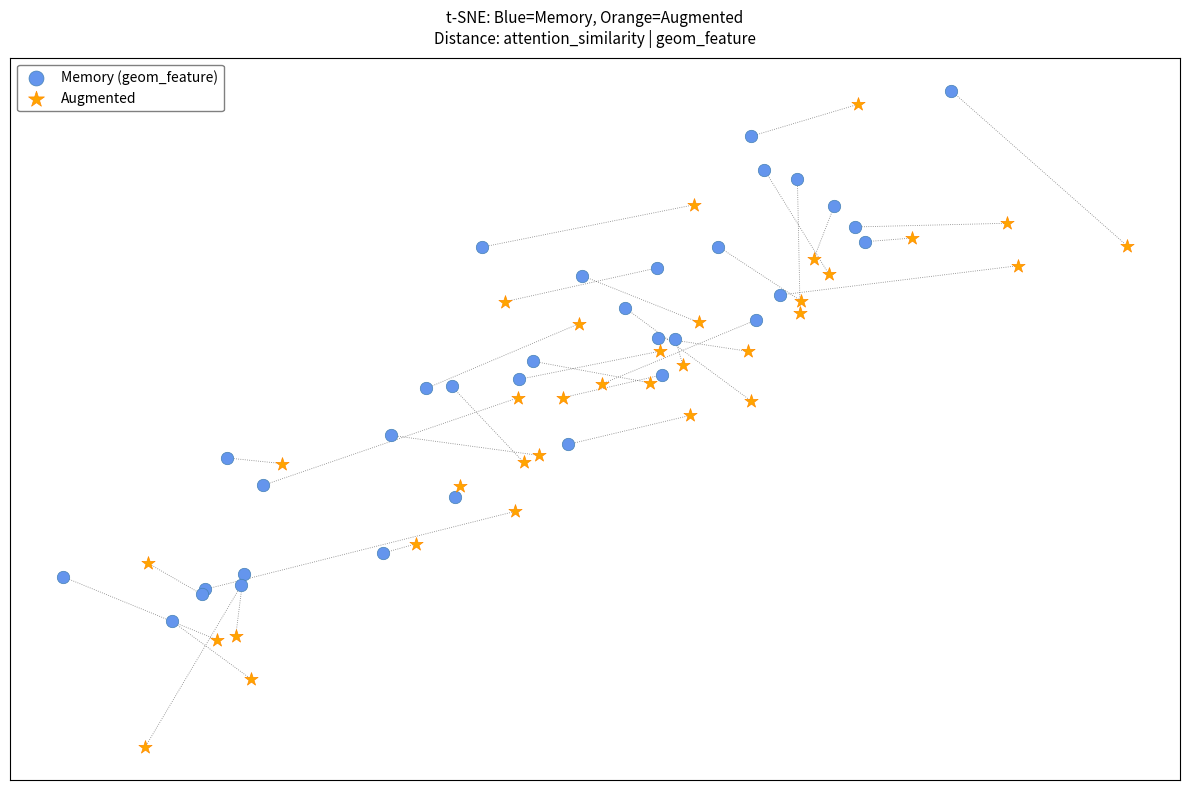

Which series has the largest Y range (max minus min)?

Augmented